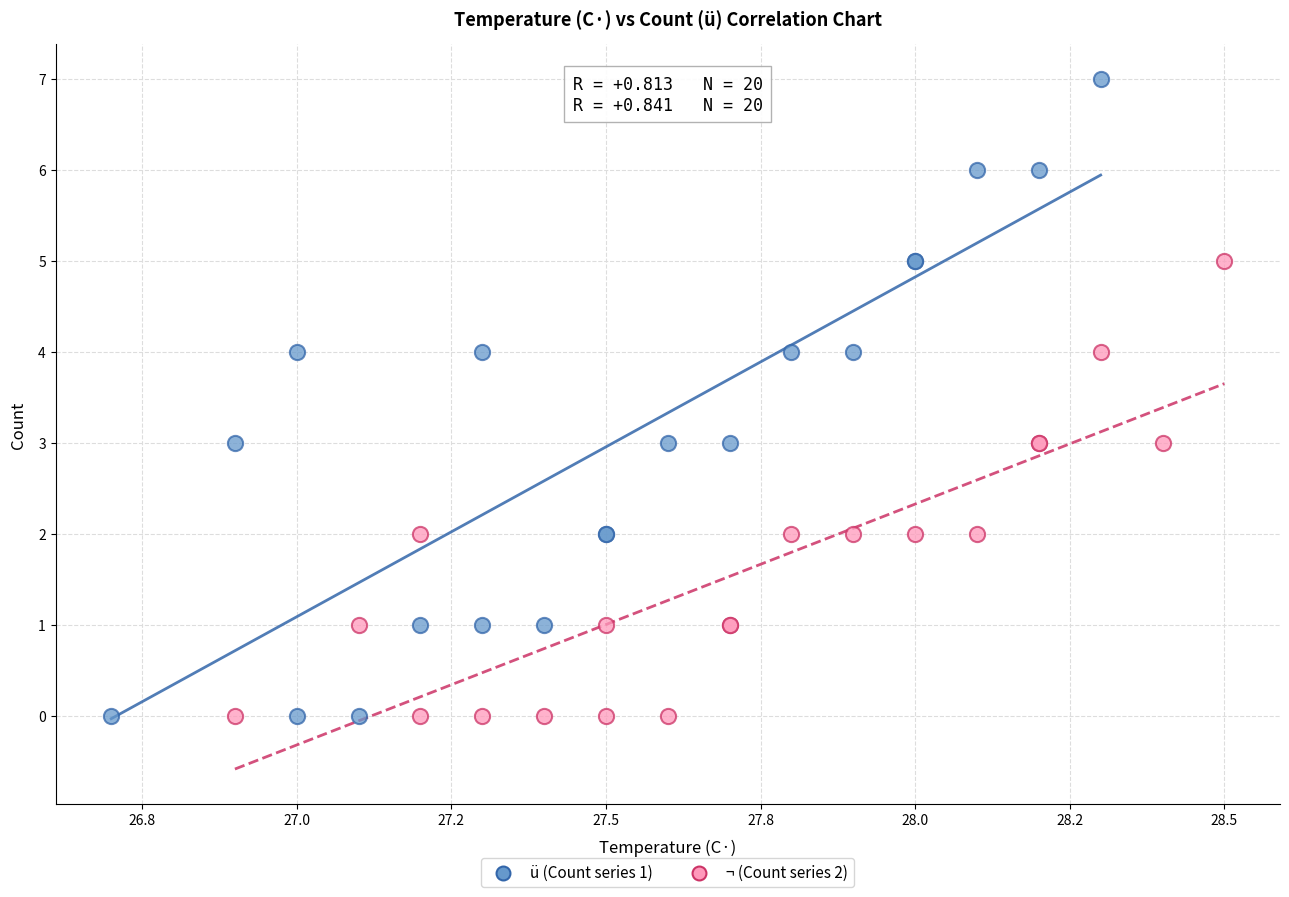

Which series has the largest Y range (max minus min)?

ü (Count series 1)